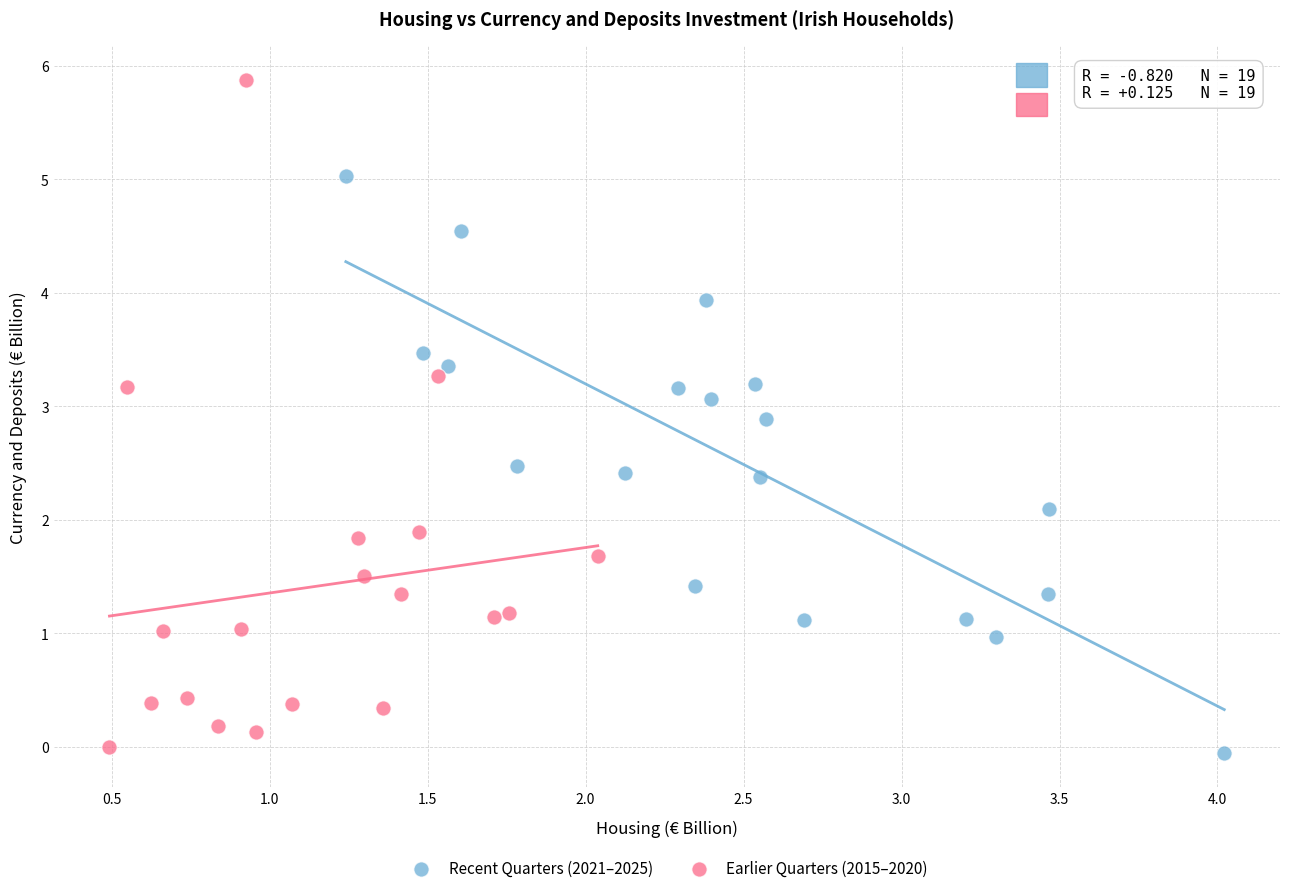

Which series reaches the maximum Y coordinate?

Earlier Quarters (2015–2020)